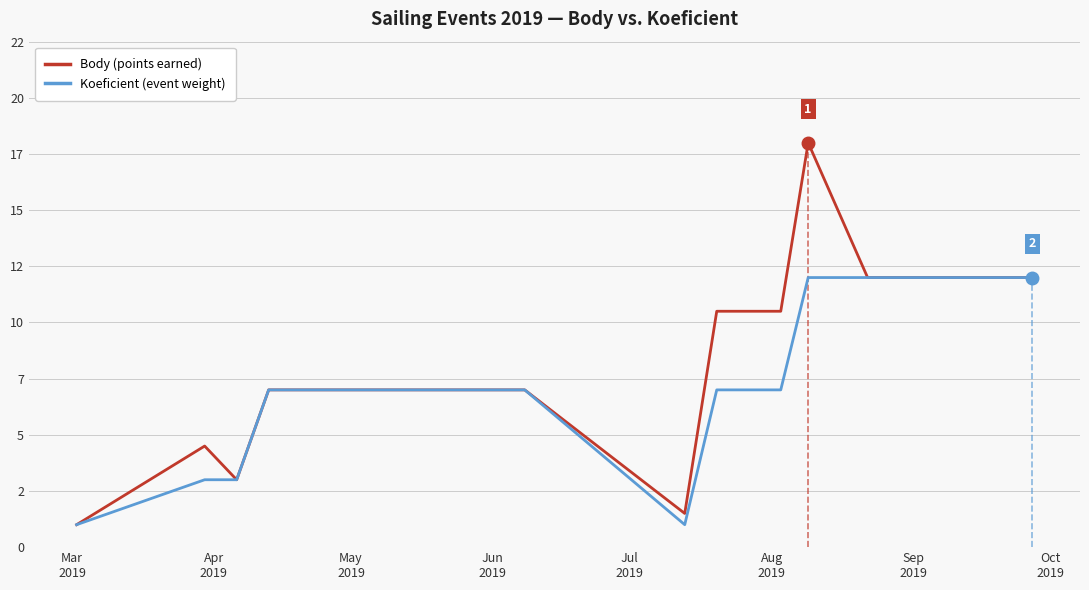

Where is Koeficient nearest to the value 6?

Jun
2019